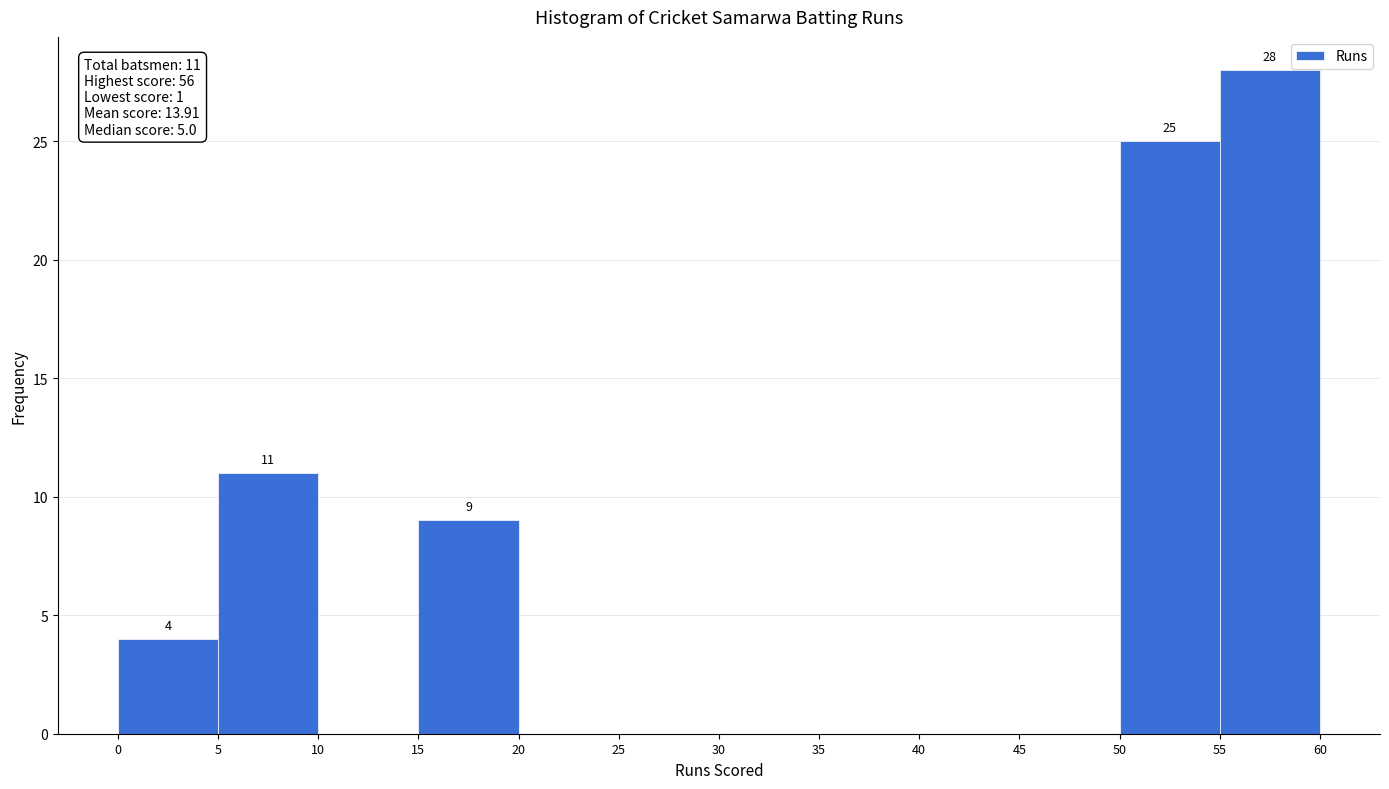

Over which range of the x-axis is the bar tallest?

55 to 60